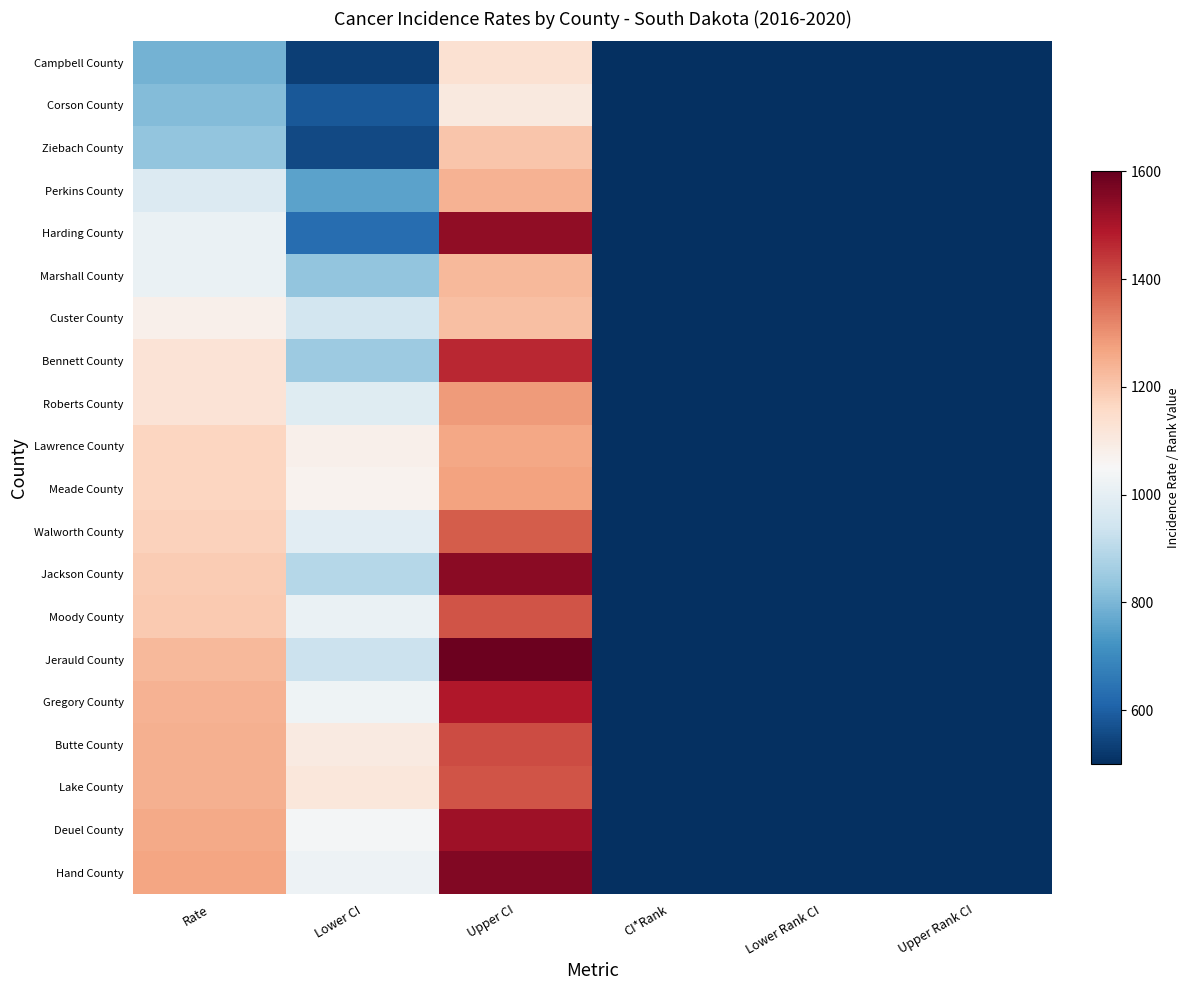

Reading right to left, list all the values displayed in this chart.

Campbell County: Upper Rank CI=66.0	Lower Rank CI=45.0	CI*Rank=66.0	Upper CI=1132.8	Lower CI=531.6	Rate=791.9
Corson County: Upper Rank CI=66.0	Lower Rank CI=48.0	CI*Rank=65.0	Upper CI=1101.7	Lower CI=583.5	Rate=812.4
Ziebach County: Upper Rank CI=66.0	Lower Rank CI=31.0	CI*Rank=64.0	Upper CI=1202.2	Lower CI=555.4	Rate=833.2
Perkins County: Upper Rank CI=66.0	Lower Rank CI=34.0	CI*Rank=62.0	Upper CI=1240.6	Lower CI=756.2	Rate=976.2
Harding County: Upper Rank CI=66.0	Lower Rank CI=3.0	CI*Rank=61.0	Upper CI=1535.9	Lower CI=630.1	Rate=1013.0
Marshall County: Upper Rank CI=66.0	Lower Rank CI=33.0	CI*Rank=60.0	Upper CI=1226.3	Lower CI=833.4	Rate=1015.5
Custer County: Upper Rank CI=64.0	Lower Rank CI=40.0	CI*Rank=59.0	Upper CI=1217.2	Lower CI=948.5	Rate=1076.5
Bennett County: Upper Rank CI=66.0	Lower Rank CI=11.0	CI*Rank=58.0	Upper CI=1462.9	Lower CI=848.3	Rate=1124.6
Roberts County: Upper Rank CI=64.0	Lower Rank CI=32.0	CI*Rank=57.0	Upper CI=1282.1	Lower CI=984.1	Rate=1125.7
Lawrence County: Upper Rank CI=62.0	Lower Rank CI=36.0	CI*Rank=56.0	Upper CI=1261.5	Lower CI=1076.6	Rate=1166.3
Meade County: Upper Rank CI=62.0	Lower Rank CI=35.0	CI*Rank=55.0	Upper CI=1273.2	Lower CI=1071.0	Rate=1168.8
Walworth County: Upper Rank CI=64.0	Lower Rank CI=17.0	CI*Rank=54.0	Upper CI=1384.4	Lower CI=990.8	Rate=1175.3
Jackson County: Upper Rank CI=66.0	Lower Rank CI=4.0	CI*Rank=53.0	Upper CI=1548.1	Lower CI=895.1	Rate=1189.4
Moody County: Upper Rank CI=64.0	Lower Rank CI=18.0	CI*Rank=52.0	Upper CI=1395.9	Lower CI=1013.5	Rate=1193.3
Jerauld County: Upper Rank CI=66.0	Lower Rank CI=4.0	CI*Rank=51.0	Upper CI=1588.5	Lower CI=932.4	Rate=1227.5
Gregory County: Upper Rank CI=64.0	Lower Rank CI=10.0	CI*Rank=50.0	Upper CI=1489.2	Lower CI=1027.2	Rate=1242.3
Butte County: Upper Rank CI=61.0	Lower Rank CI=18.0	CI*Rank=49.0	Upper CI=1406.7	Lower CI=1099.7	Rate=1246.1
Lake County: Upper Rank CI=61.0	Lower Rank CI=18.0	CI*Rank=48.0	Upper CI=1395.3	Lower CI=1110.4	Rate=1246.8
Deuel County: Upper Rank CI=64.0	Lower Rank CI=7.0	CI*Rank=47.0	Upper CI=1514.3	Lower CI=1037.2	Rate=1259.2
Hand County: Upper Rank CI=64.0	Lower Rank CI=5.0	CI*Rank=46.0	Upper CI=1557.5	Lower CI=1021.3	Rate=1268.9